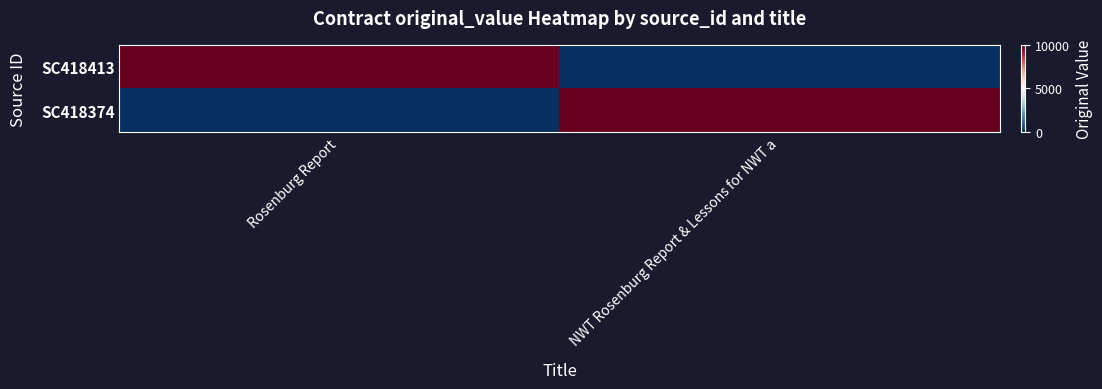

Which series changed the most between Rosenburg Report and NWT Rosenburg Report & Lessons for NWT a?

SC418413